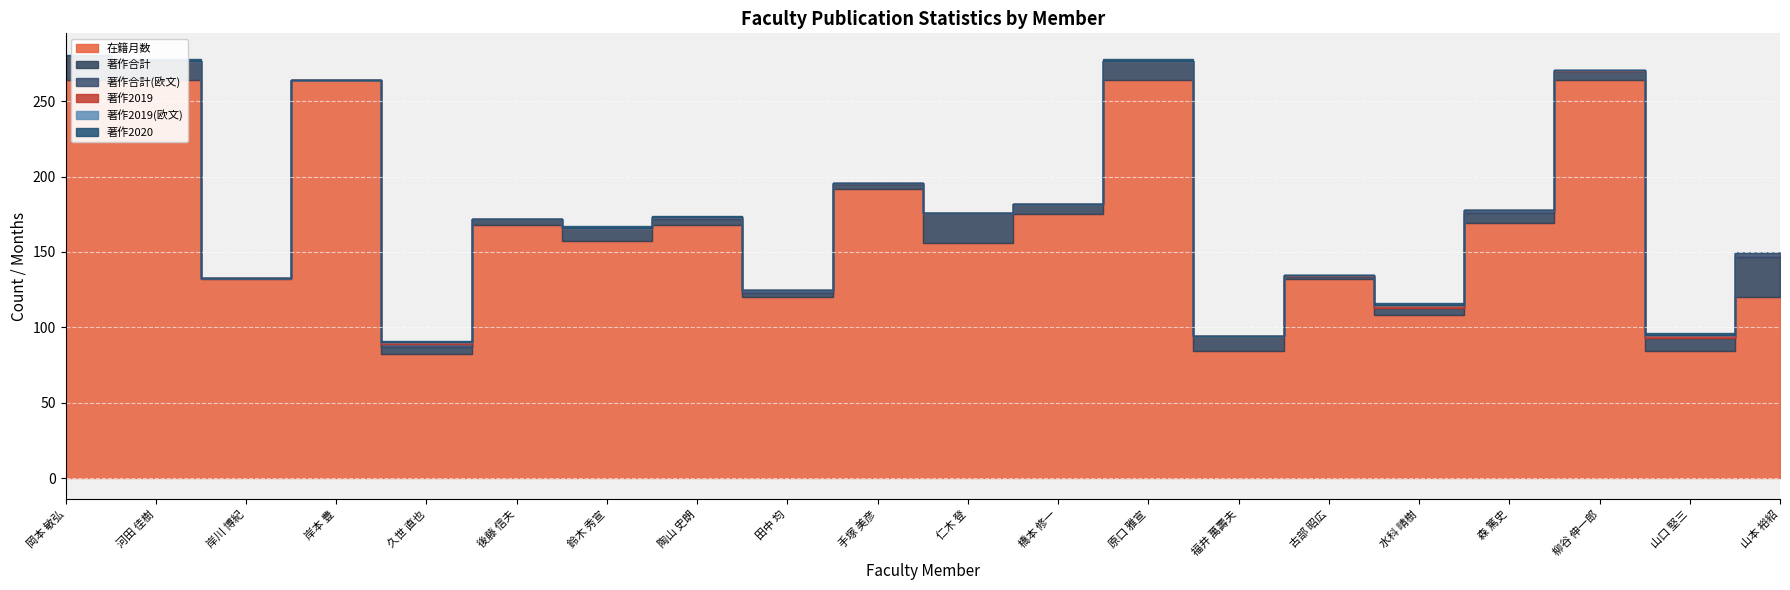

What is the label of the 17th point from the left?

森 篤史